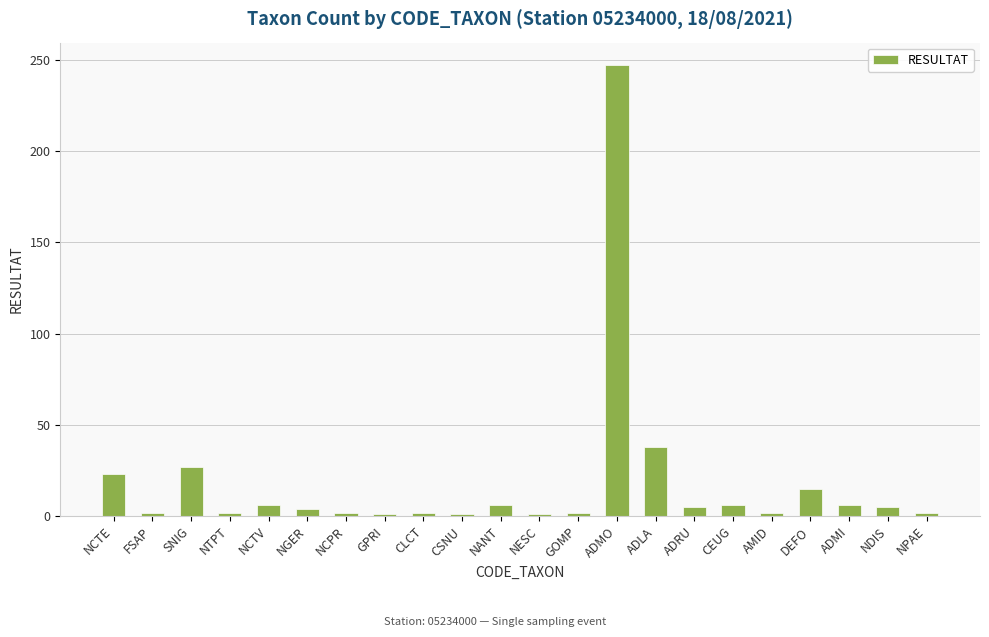

At which label is the value closest to 124?

ADLA